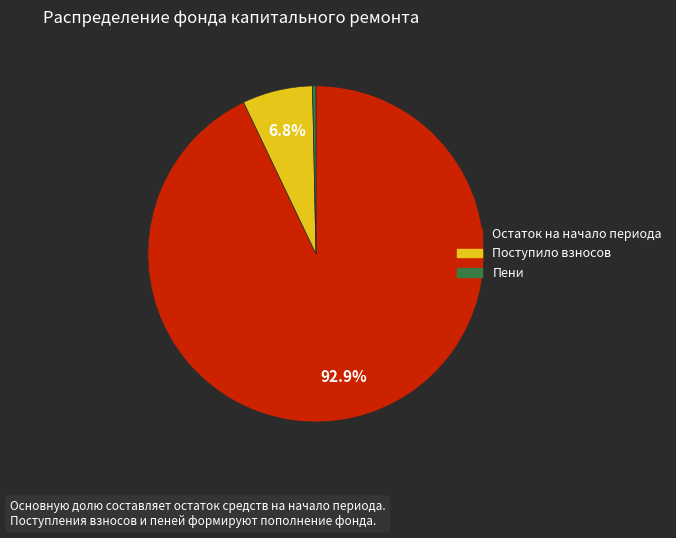

Is it true that Пени is 0% of the pie?

True